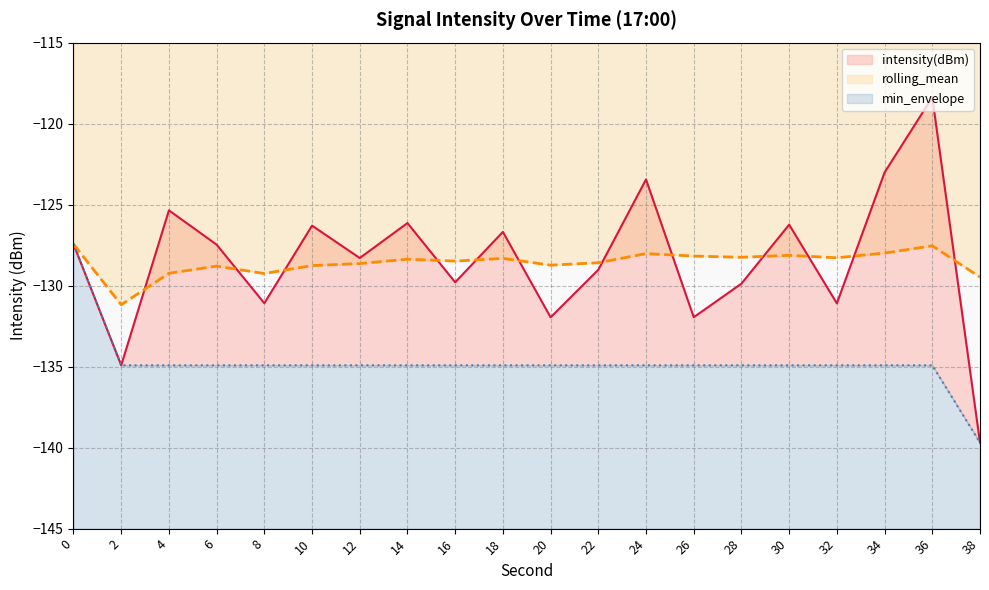

Where is intensity(dBm) nearest to the value -129?

22